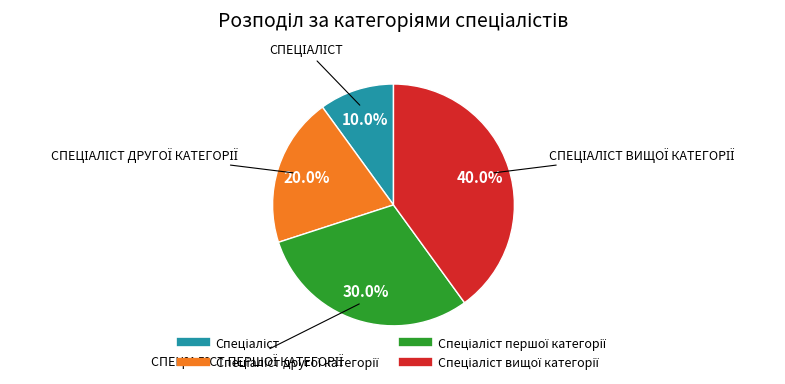

Is there any slice that represents more than half of the pie?

No